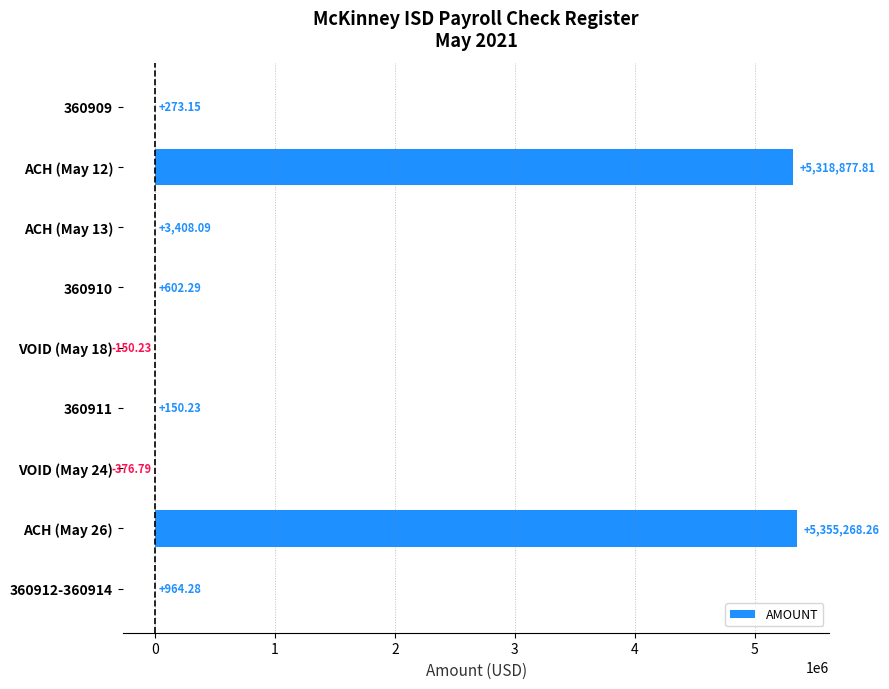

What is the sum of the values at 360909 and ACH (May 12)?

5319151.0